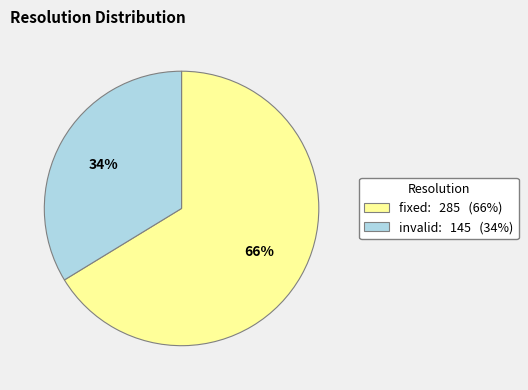

Is there a majority slice in this chart?

Yes